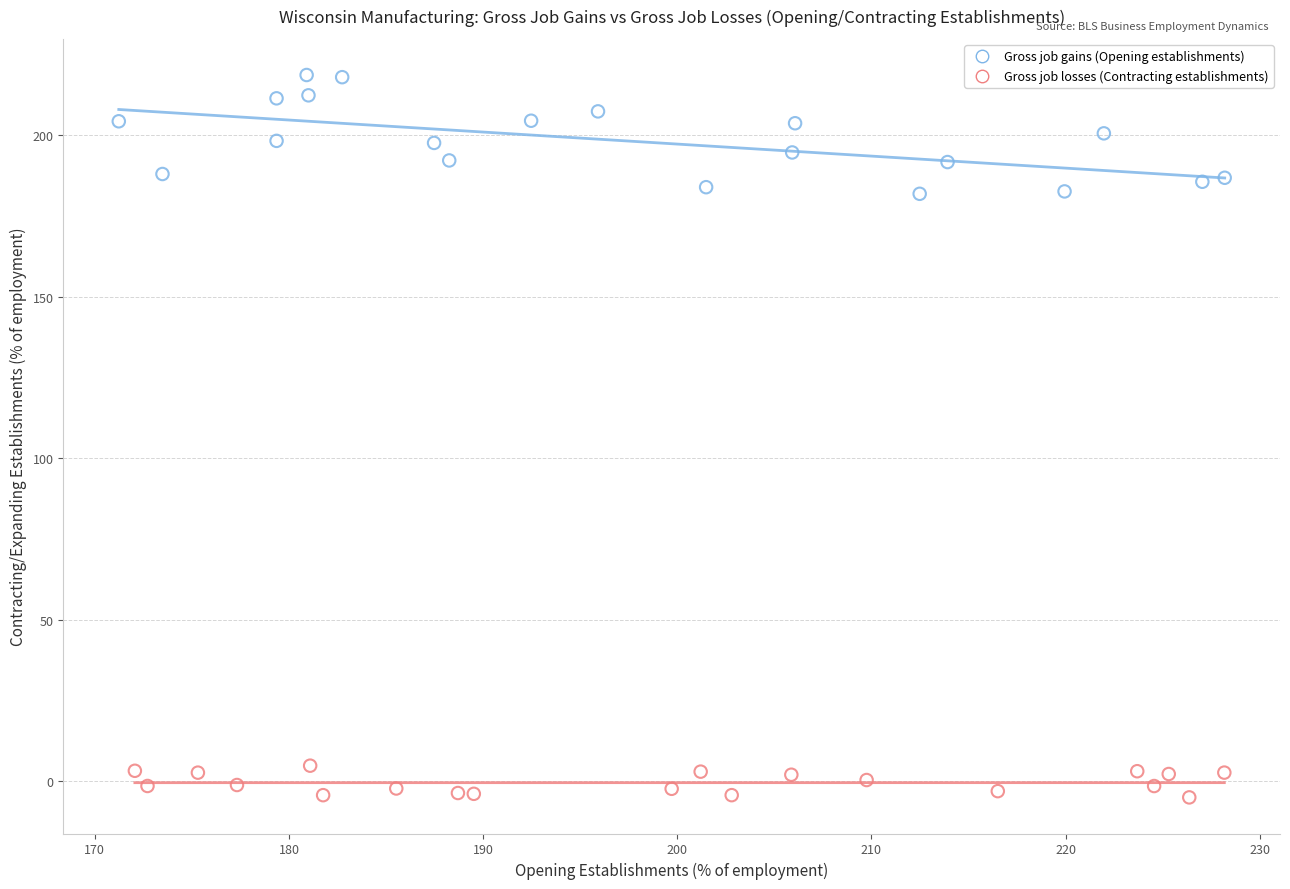

Which series has the largest Y range (max minus min)?

Gross job gains (Opening establishments)